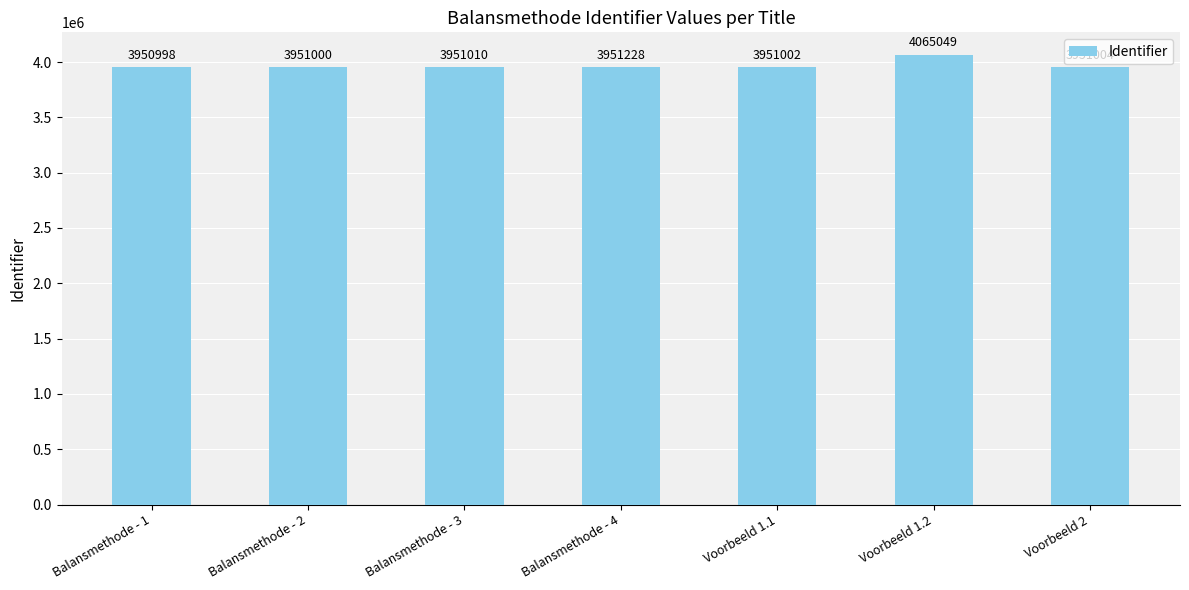

Where is the data nearest to the value 4008023?

Balansmethode - 4